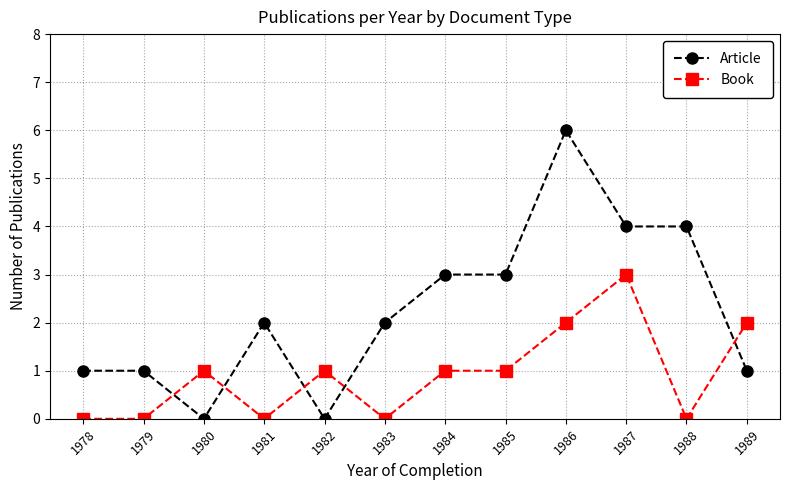

Rank the series at 1979 from highest to lowest value.

Article, Book